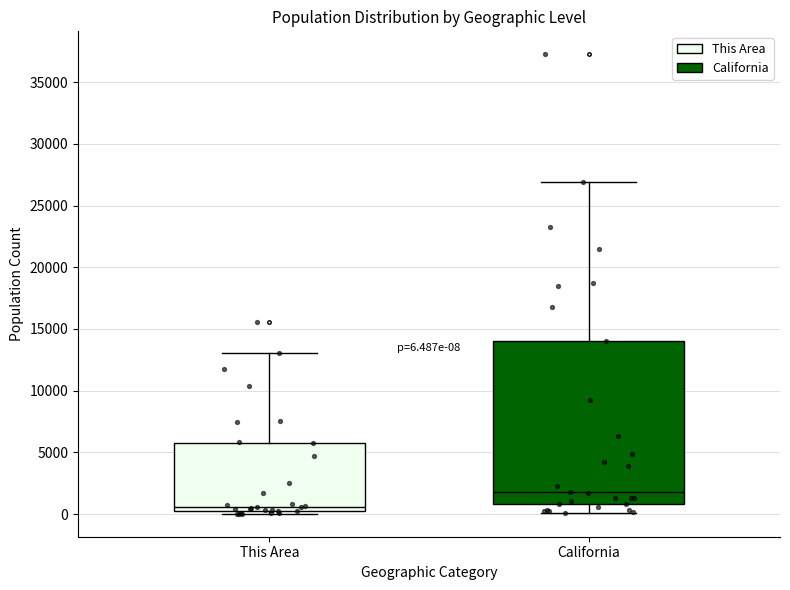

Comparing the boxes themselves (not the whiskers), which one is the tallest?

California